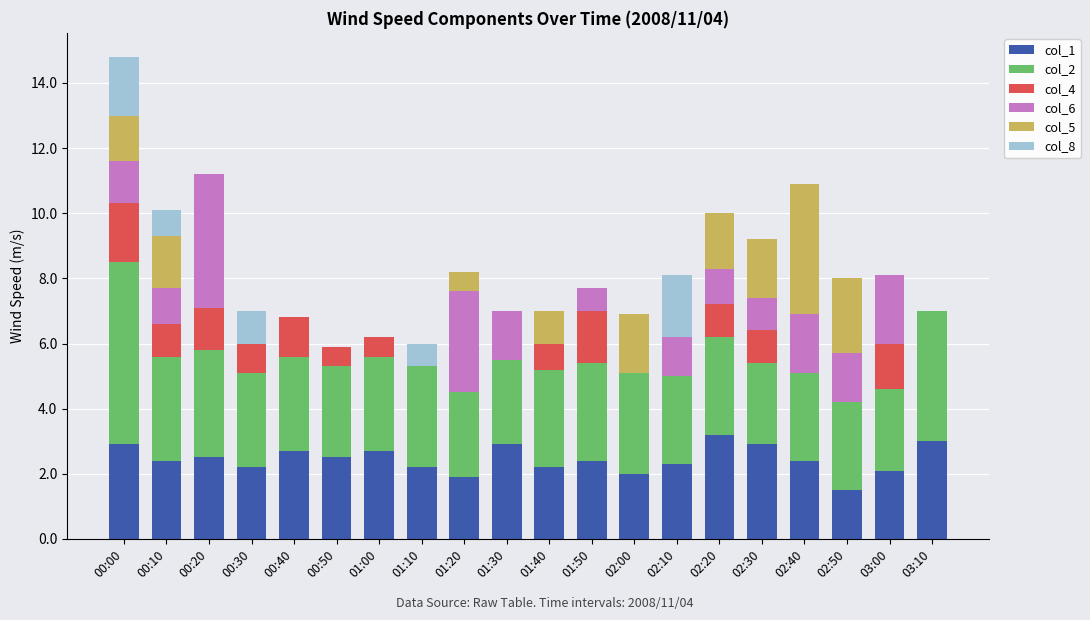

Does the chart contain stacked bars?

Yes